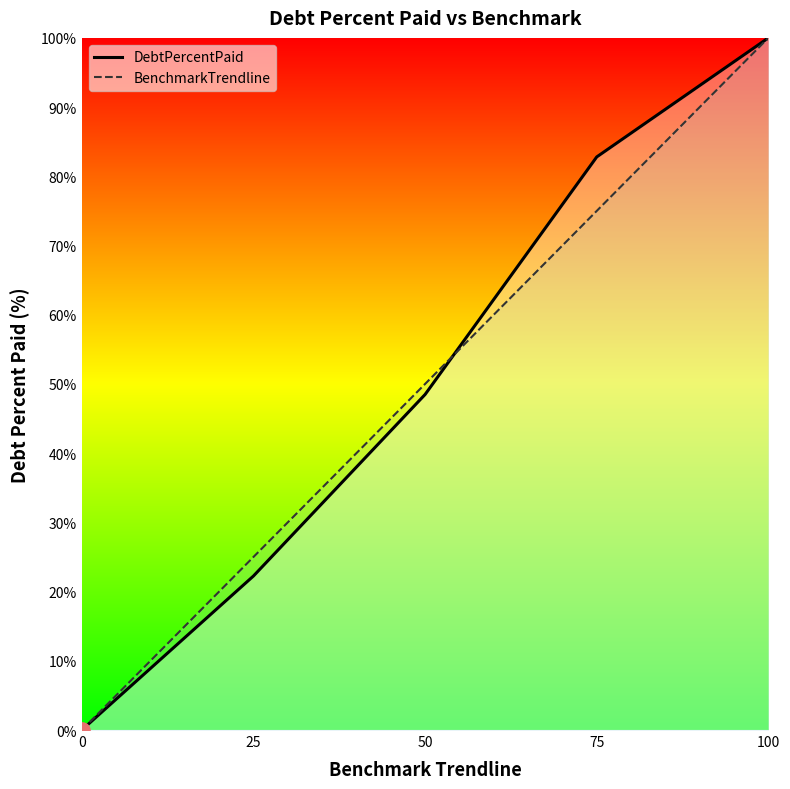

Which series contains the highest Y value?

DebtPercentPaid